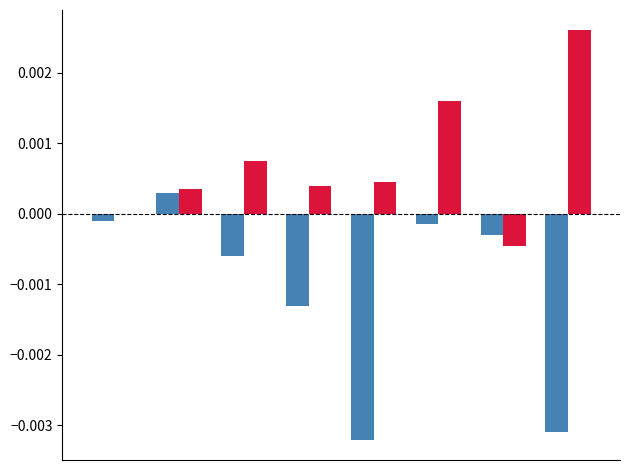

Are the bars grouped side by side (vs. stacked)?

Yes